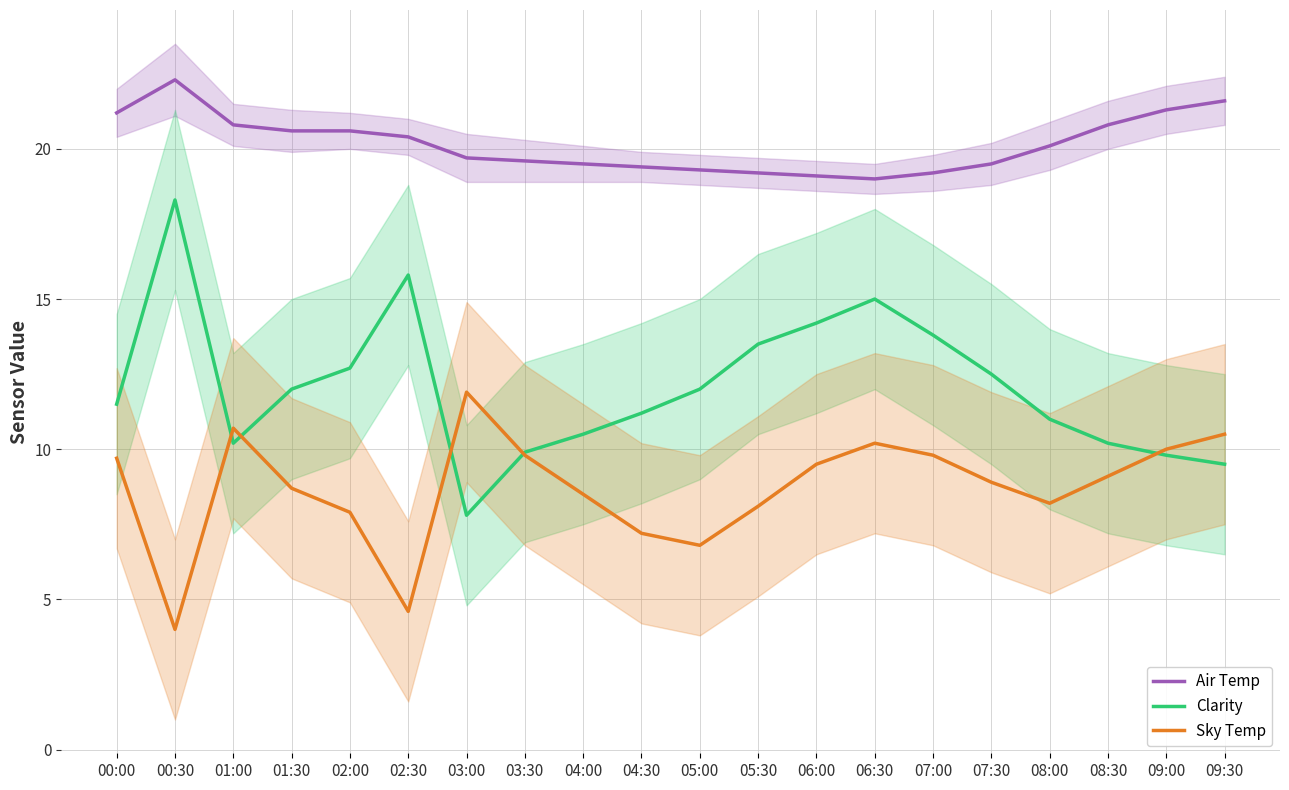

What are all the series names shown in the legend?

Air Temp, Clarity, Sky Temp